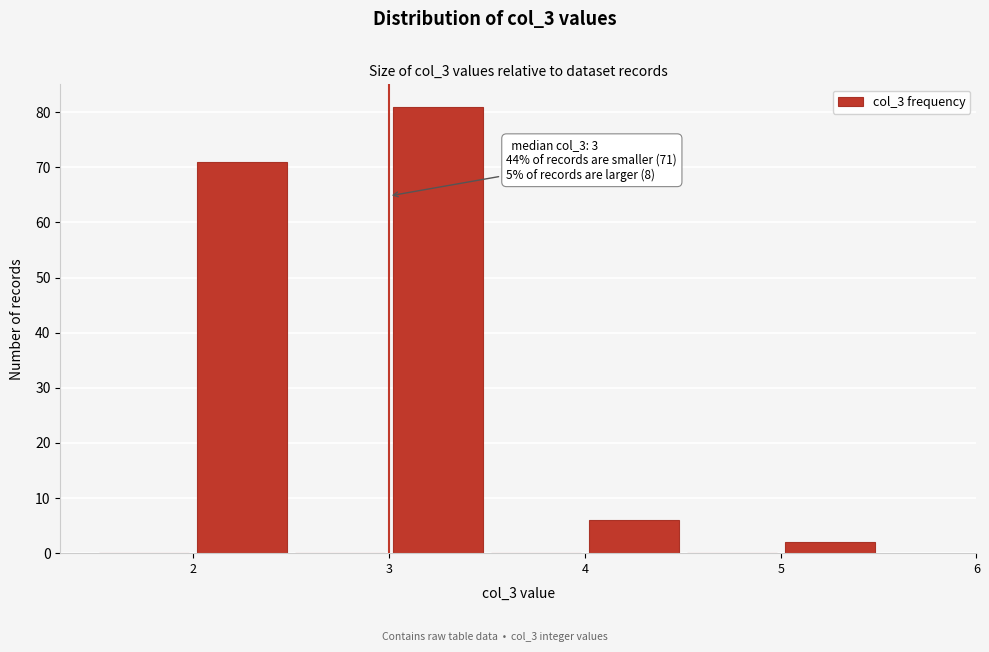

Over which range of the x-axis is the bar tallest?

3.0 to 3.5